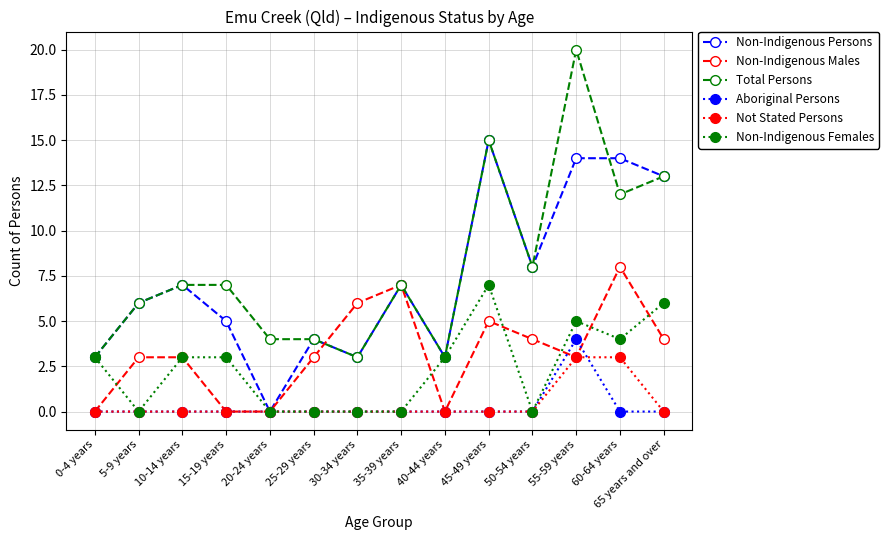

What is the difference between the maximum and minimum values in the Non-Indigenous Females series?

7